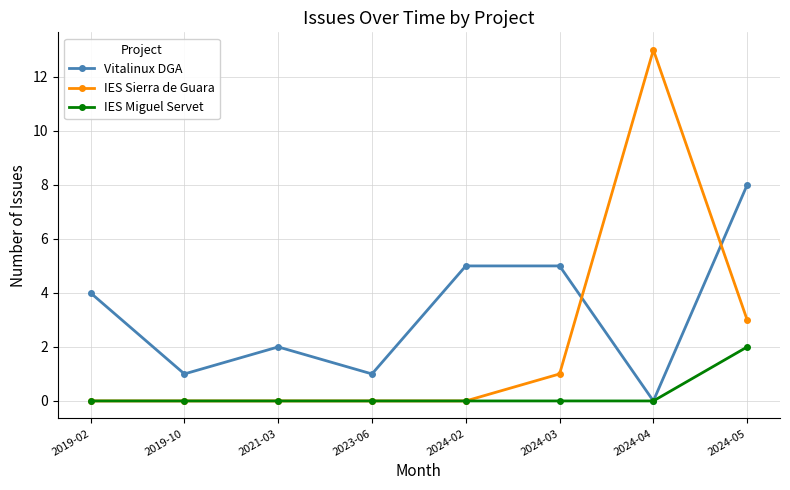

Which series changed the most between 2021-03 and 2024-04?

IES Sierra de Guara